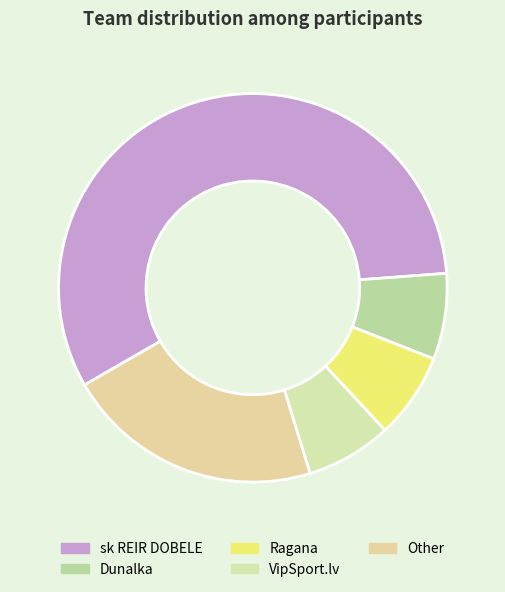

True or false: Dunalka accounts for 19% of the total.

False